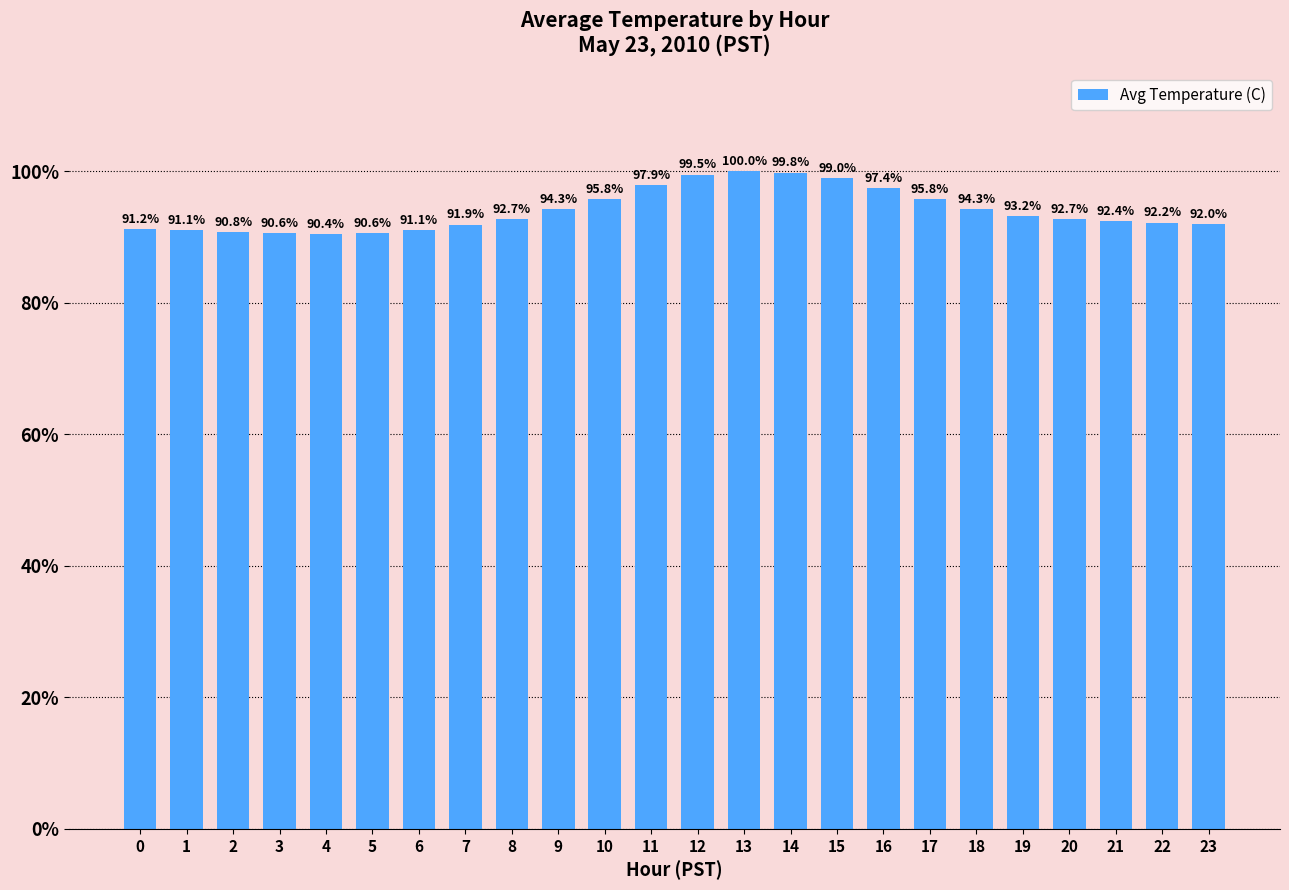

True or false: the data shows 40.0 at 13.

False